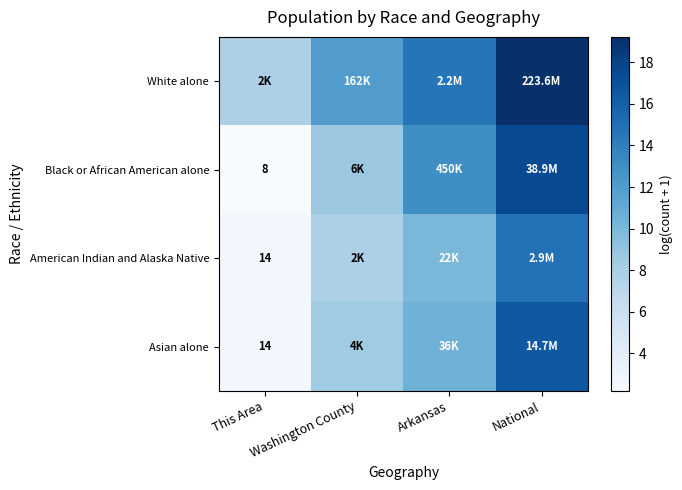

Is it true that American Indian and Alaska Native equals 14.9 at National?

True